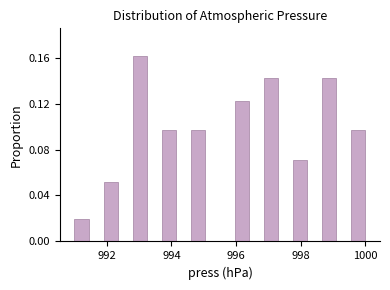

Read against the x-axis, roughly where is the centre of the tallest bar?

993.0